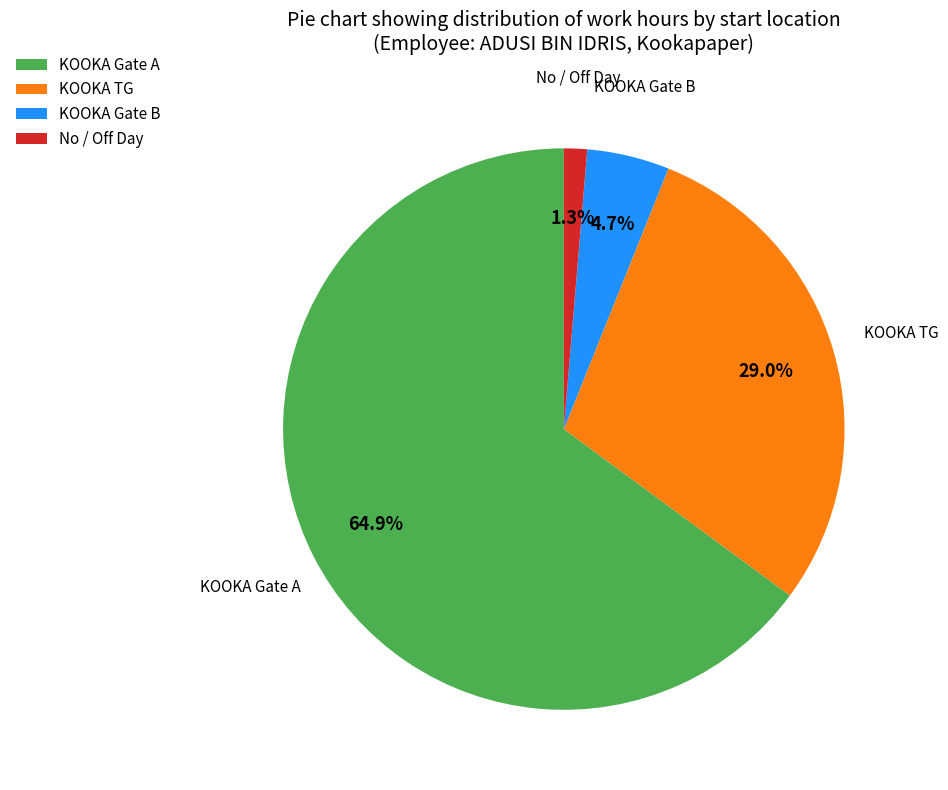

To the nearest percent, what percentage of the pie is KOOKA Gate B?

5%